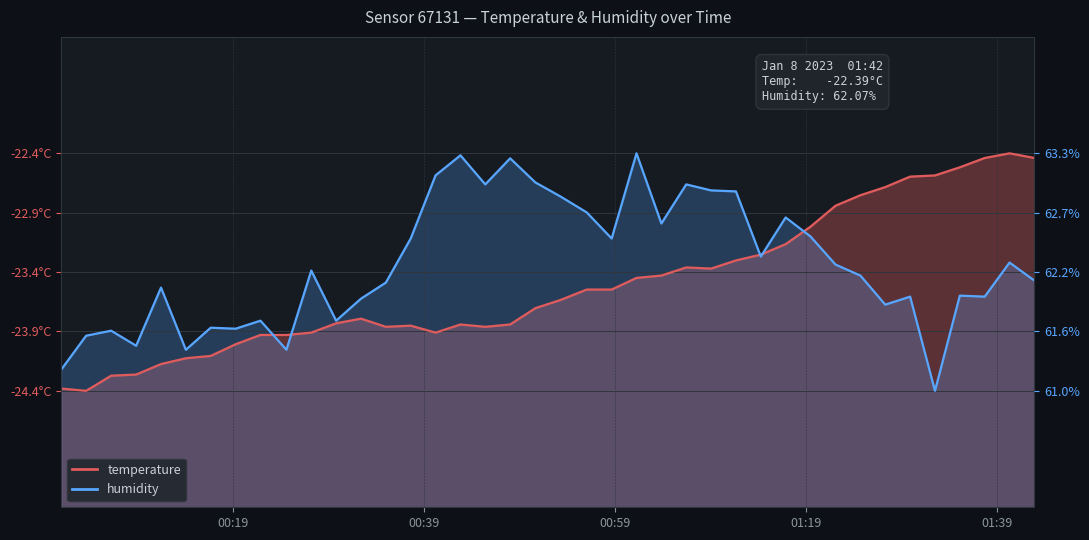

Which series has the largest range (max minus min)?

temperature